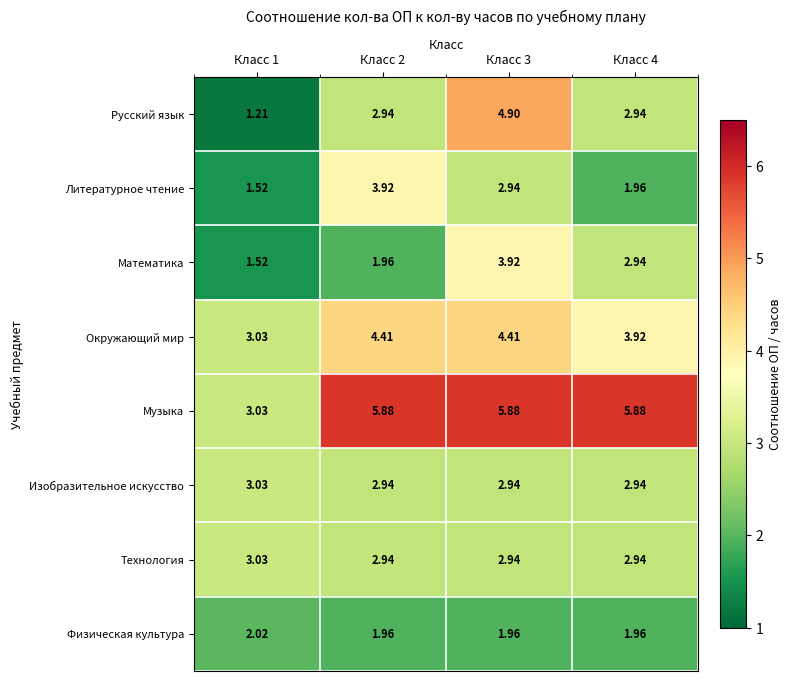

Which series has the largest total across all categories?

Музыка